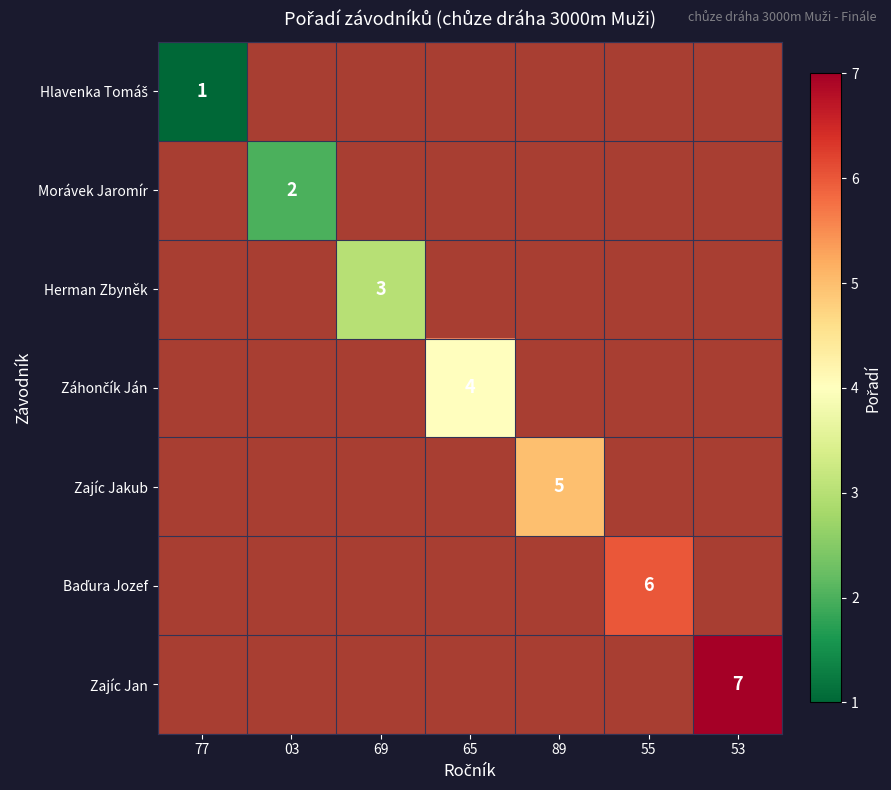

What is the greatest value displayed?

7.0